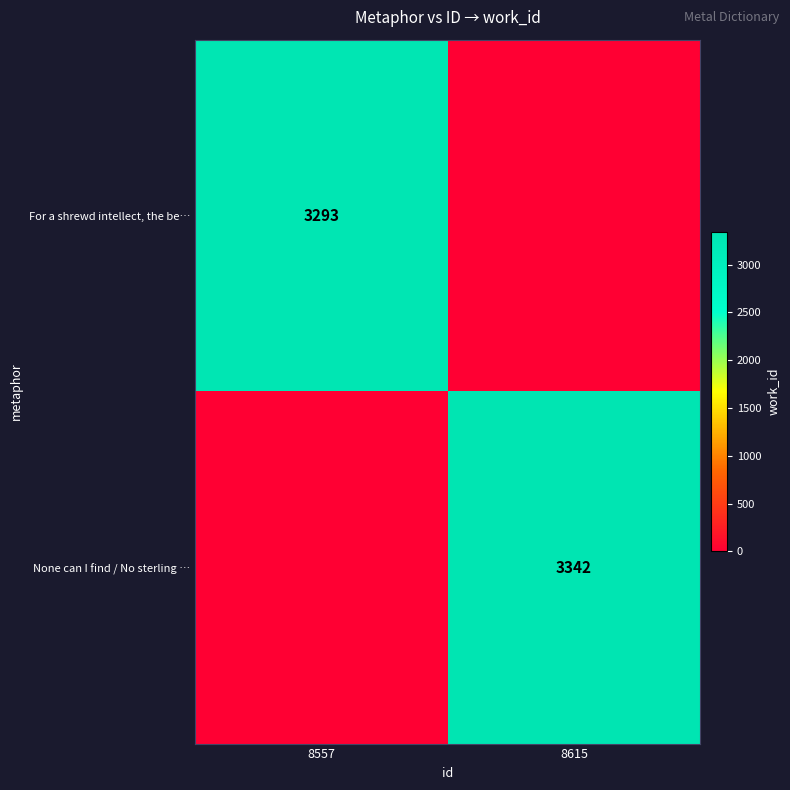

Is the value of None can I find / No sterling … at 8615 greater than the value of For a shrewd intellect, the be… at 8557?

Yes